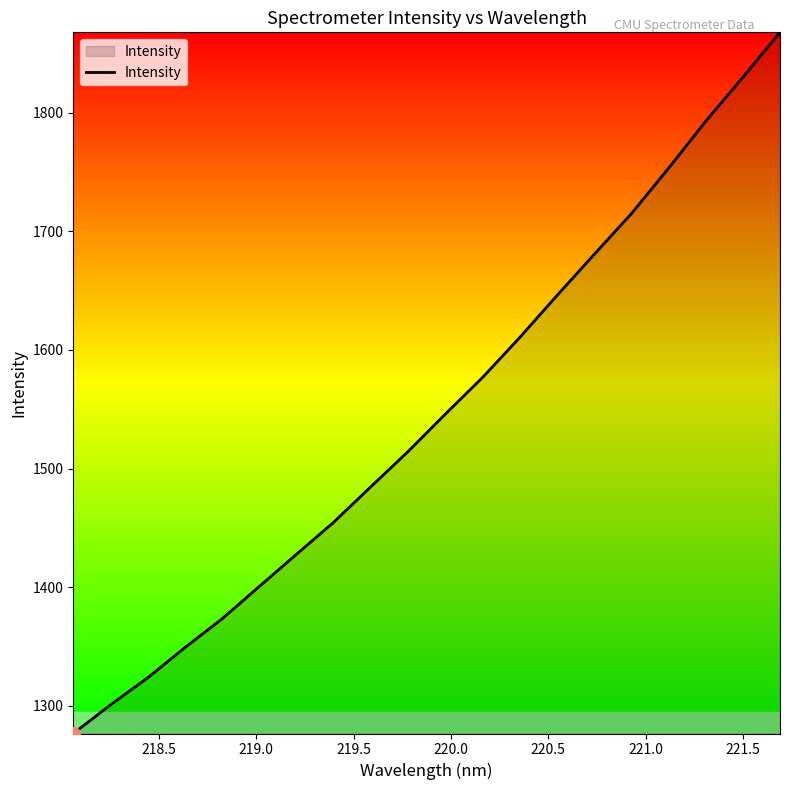

What is the difference between the maximum and minimum values?

591.0